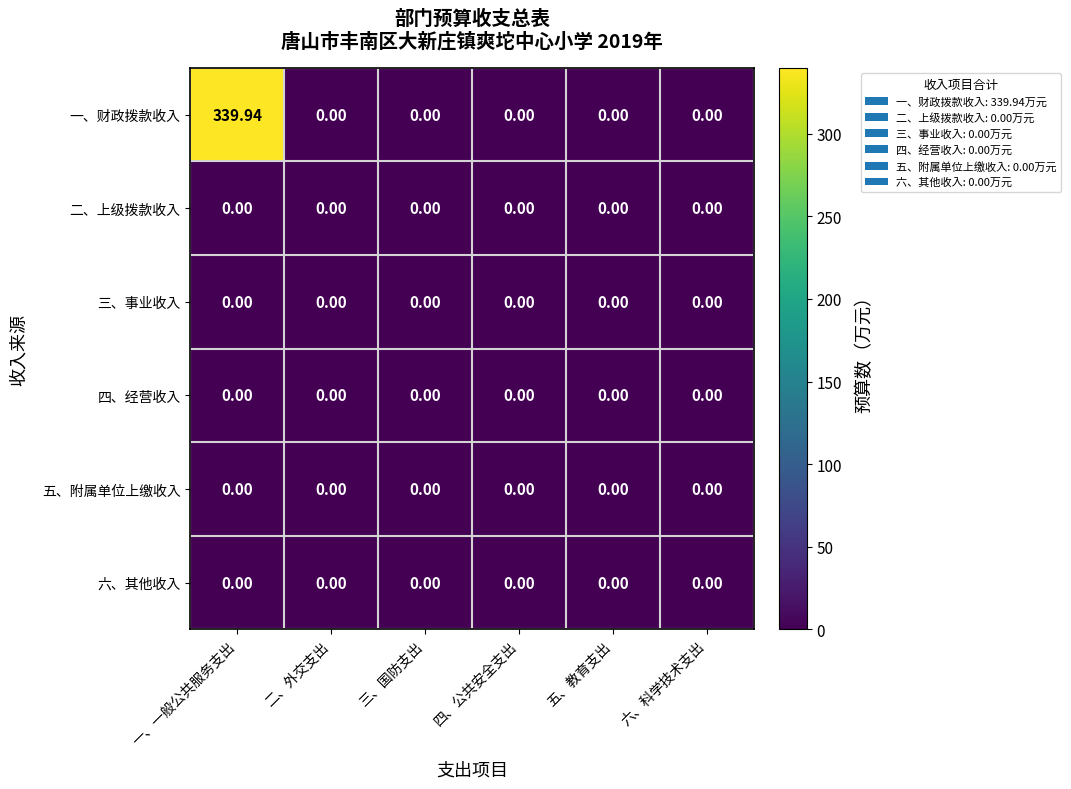

Which category has the highest value across all series?

一、一般公共服务支出